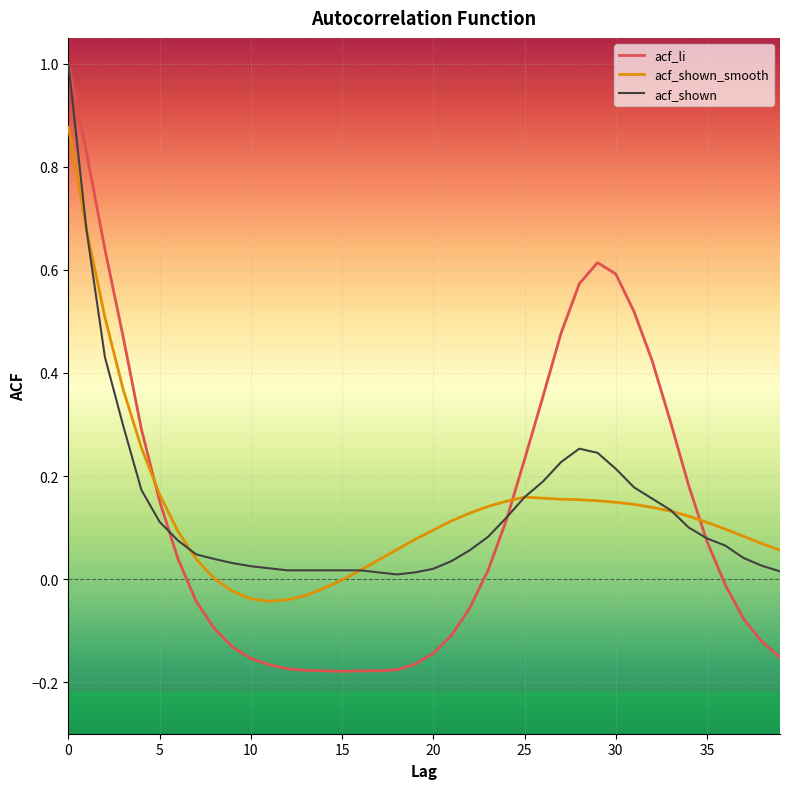

Which series has the widest spread of values?

acf_li